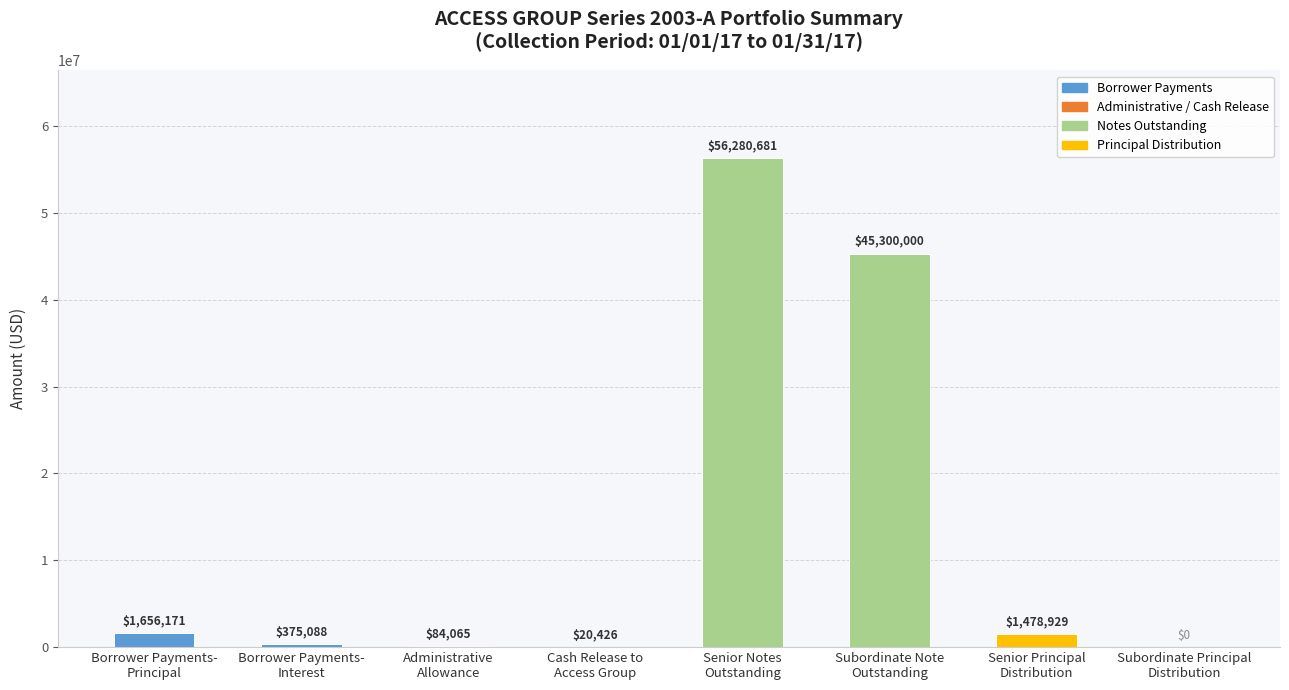

What is the change in value from Senior Notes
Outstanding to Subordinate Note
Outstanding?

-10980680.7